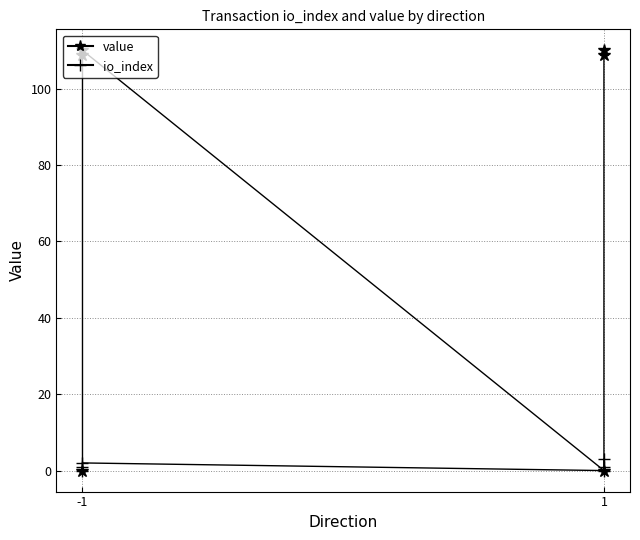

Reading left to right, transcribe all the data shown in this chart.

value: 0.0	108.9	110.0	0.0	108.9	110.0
io_index: 0.0	1.0	2.0	0.0	1.0	3.0